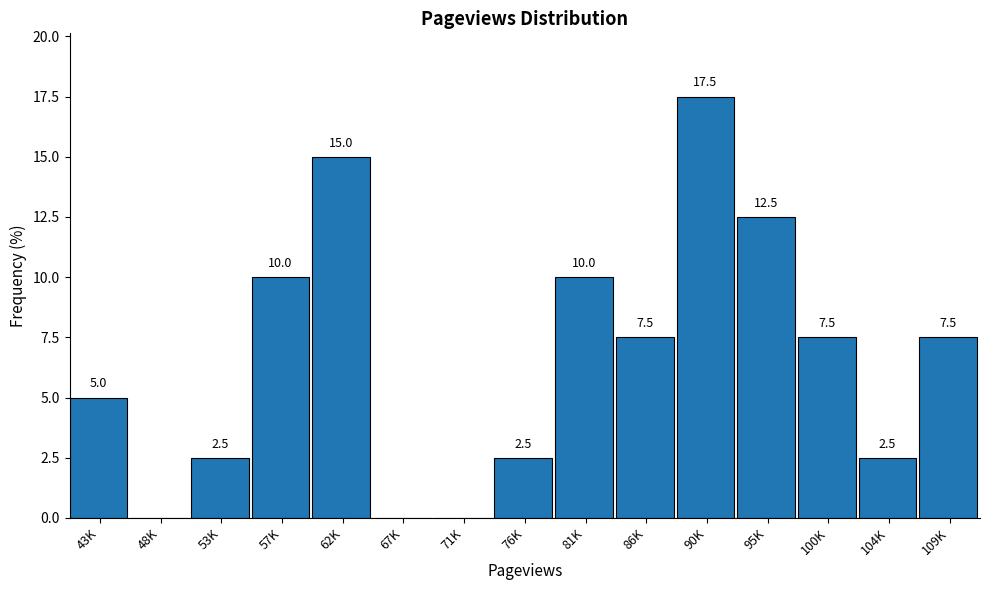

Reading left to right, extract all data points from this chart.

43K=5.0	48K=0.0	53K=2.5	57K=10.0	62K=15.0	67K=0.0	71K=0.0	76K=2.5	81K=10.0	86K=7.5	90K=17.5	95K=12.5	100K=7.5	104K=2.5	109K=7.5